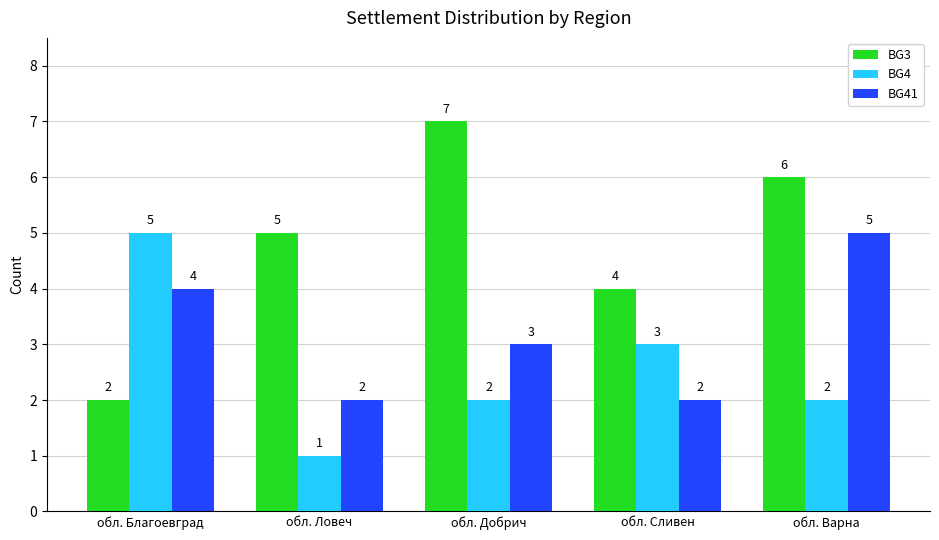

What is the total value across all series at обл. Благоевград?

11